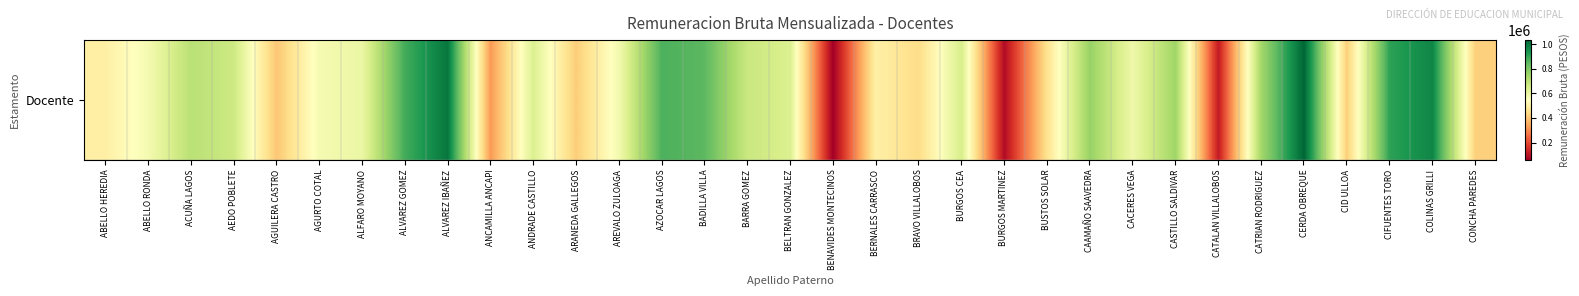

Is it true that the value at AEDO POBLETE is 450235?

False